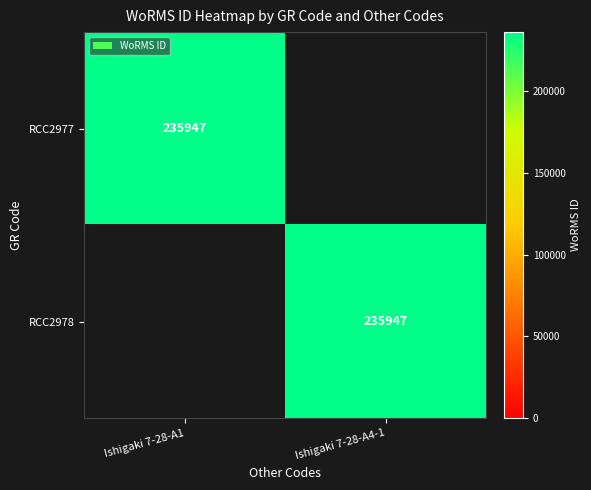

The RCC2978 series shows 235947 at Ishigaki 7-28-A4-1. True or false?

True